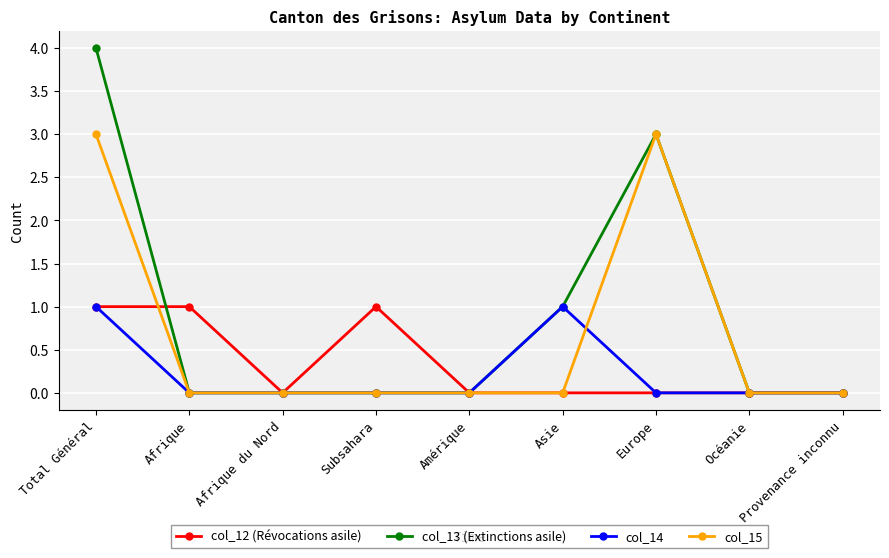

True or false: col_13 (Extinctions asile) has more than 0 interior local peaks.

True